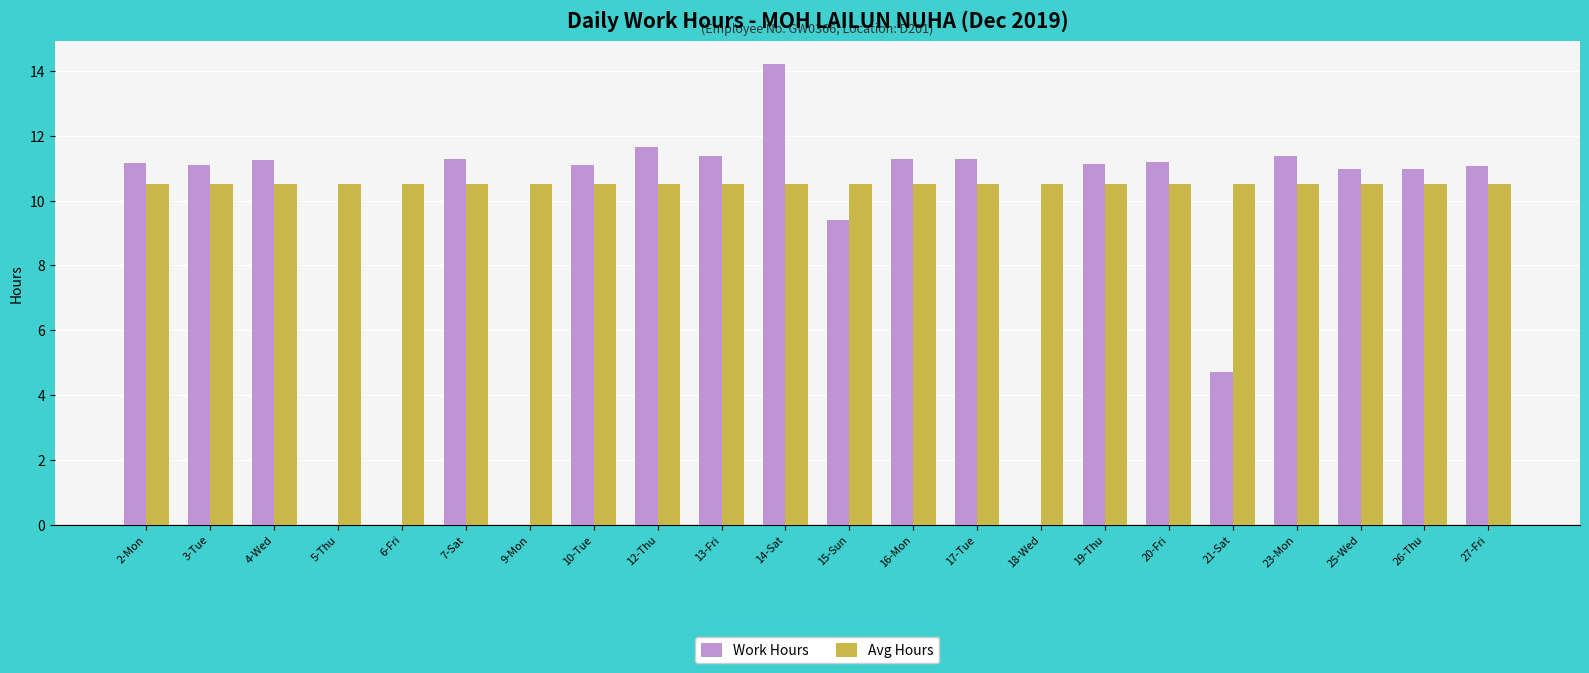

What is the total value across all series at 13-Fri?

21.9